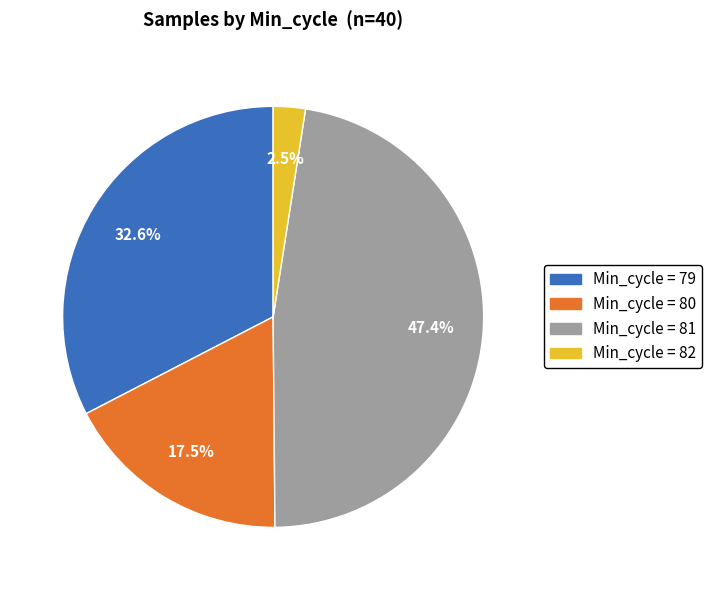

Is there any slice that represents more than half of the pie?

No